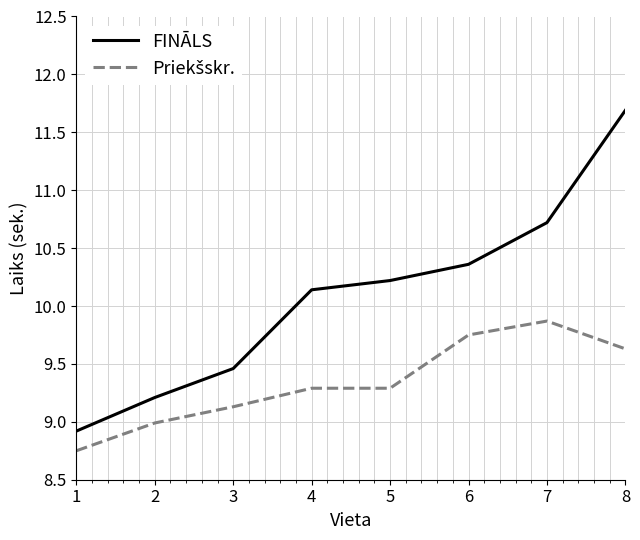

What is the total value across all series at 8?

21.3